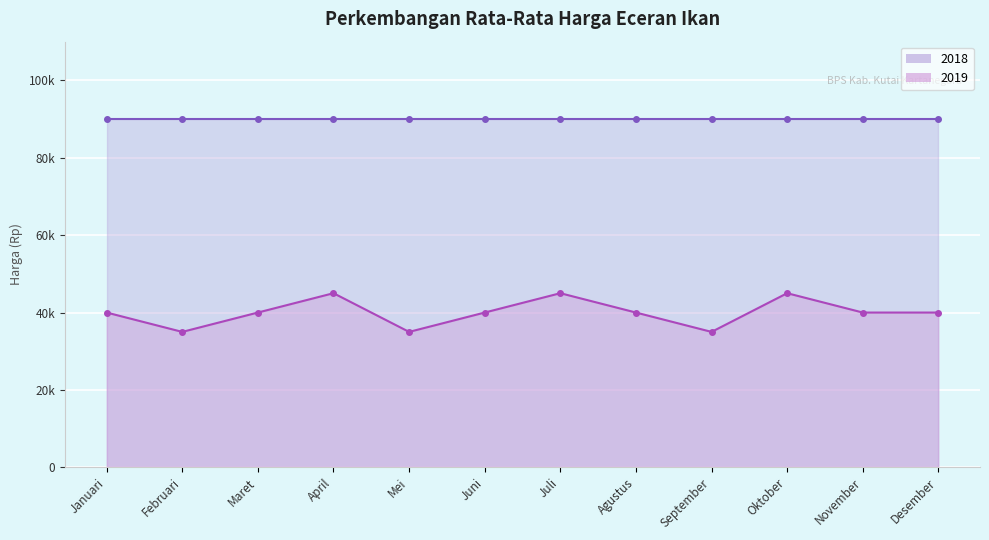

What is the difference between the values at Januari and Juli?

5000